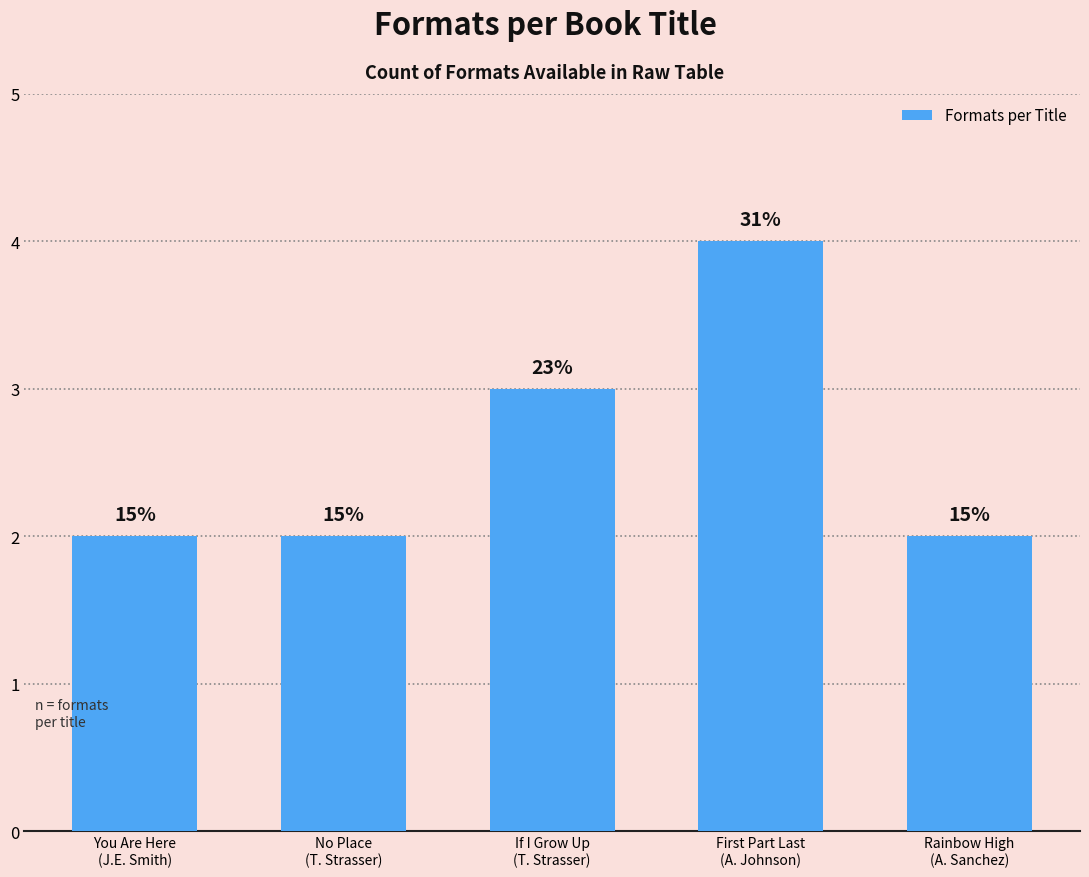

How many bars are there in total?

5